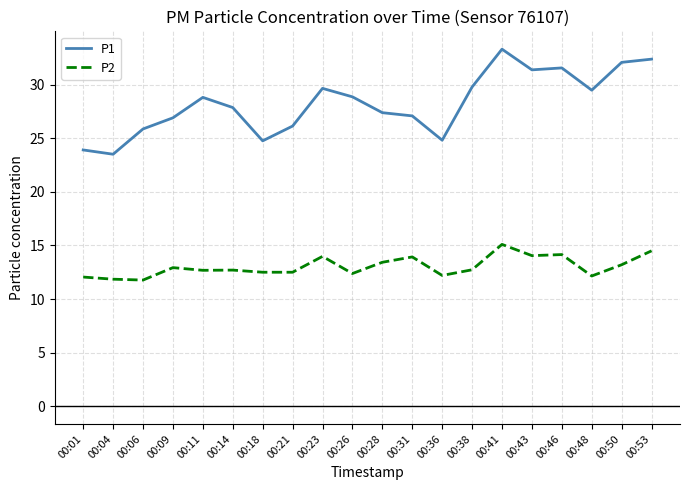

True or false: P1 and P2 cross at least once.

False